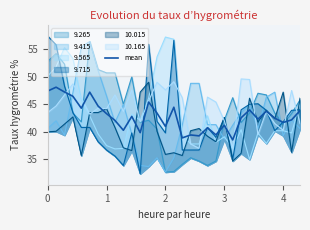

How many interior local valleys (lower than both neighbors) does the data have?

10